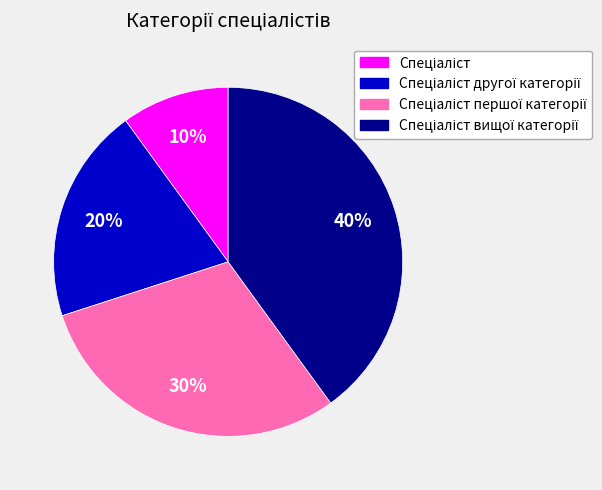

Is there a majority slice in this chart?

No